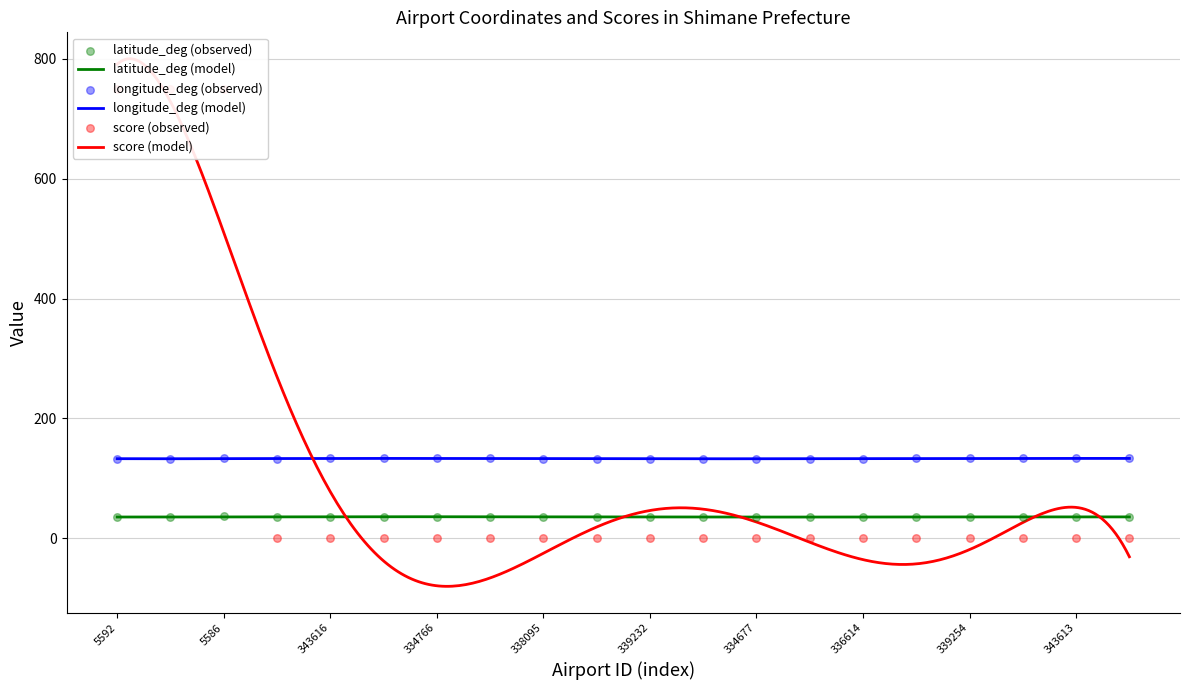

What is the total value across all series at 5586?

919.5